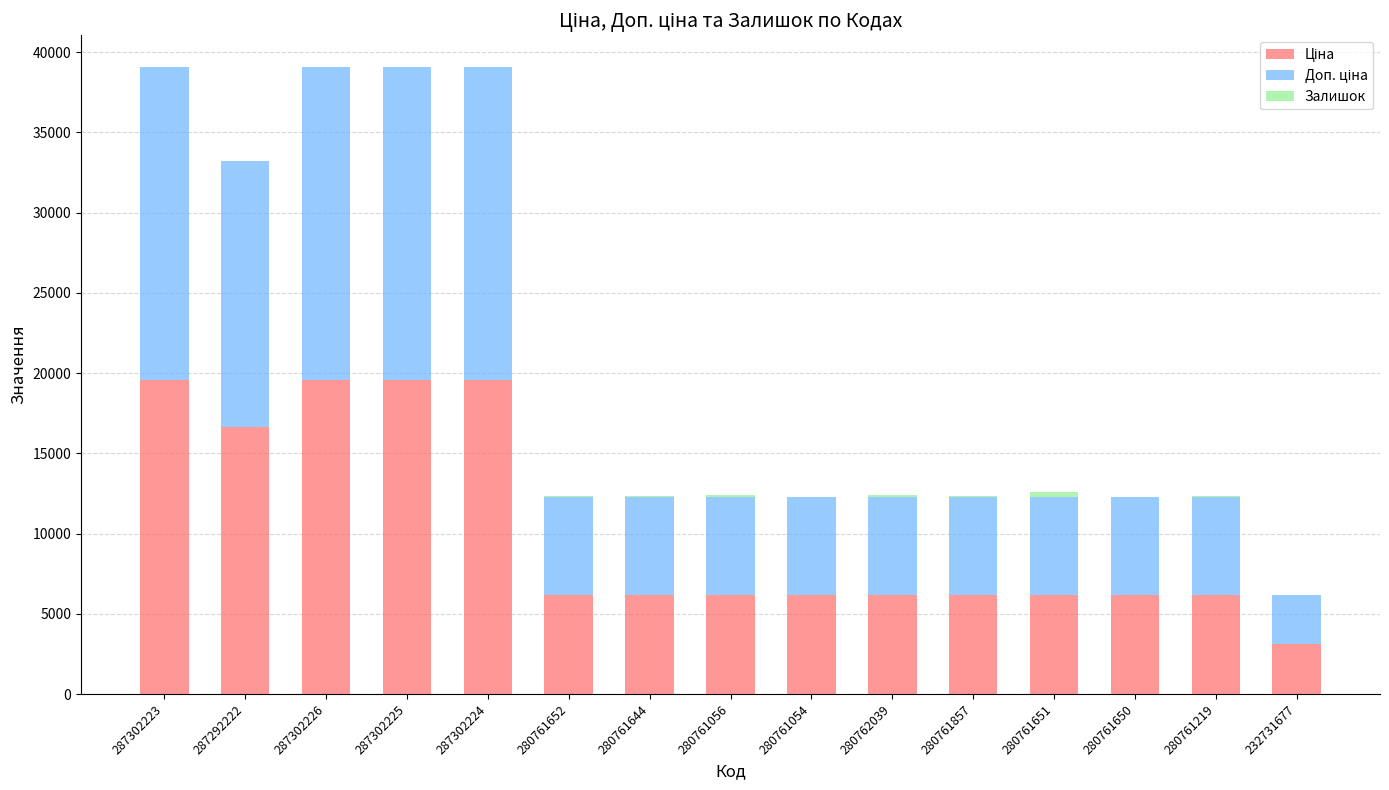

Are the bars grouped side by side (vs. stacked)?

No